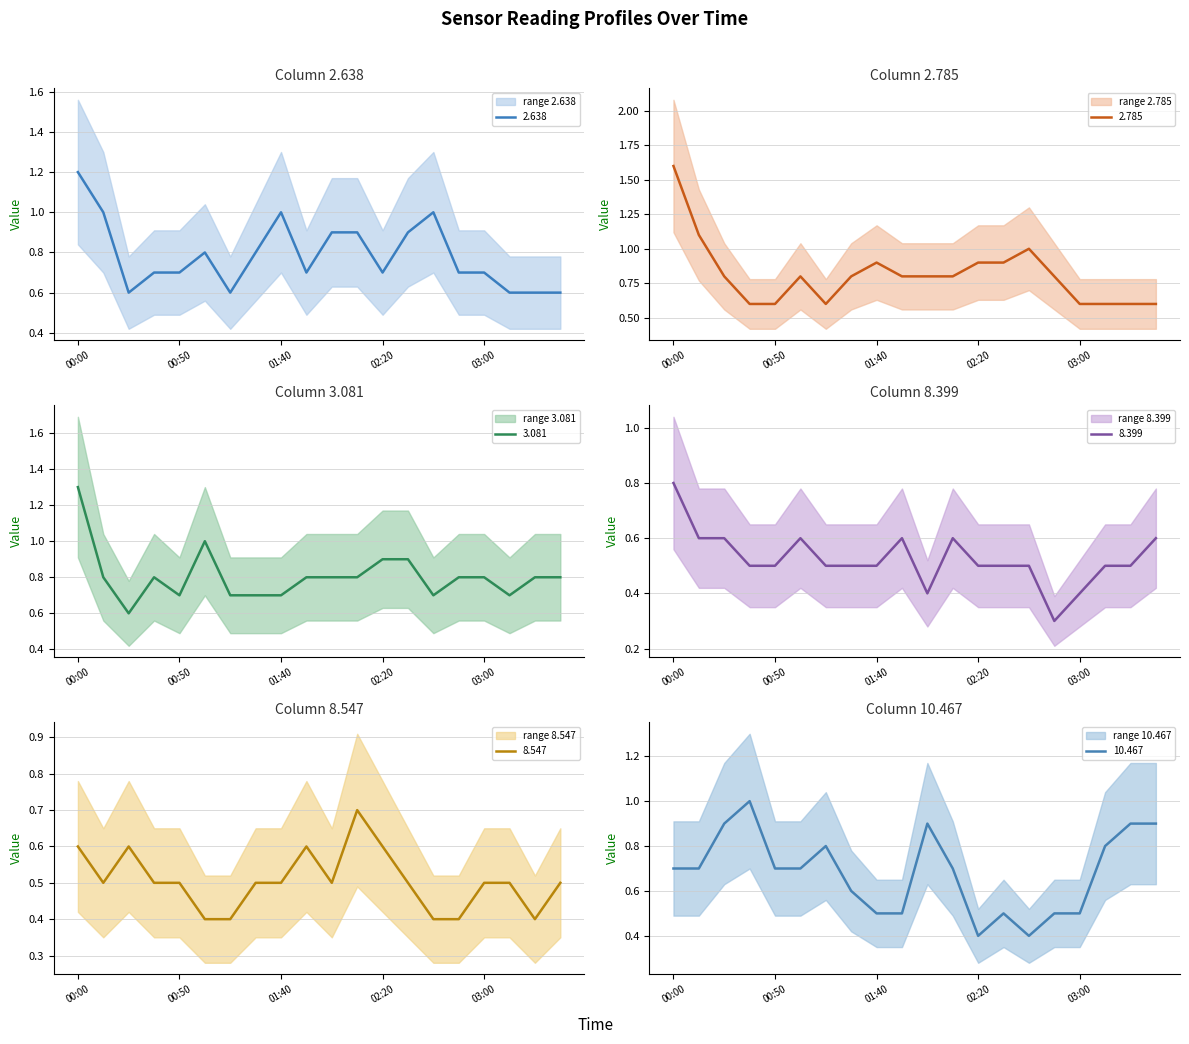

At 2007/05/12 00:40, list the series in order from largest to smallest.

10.467, 3.081, 2.638, 2.785, 8.399, 8.547